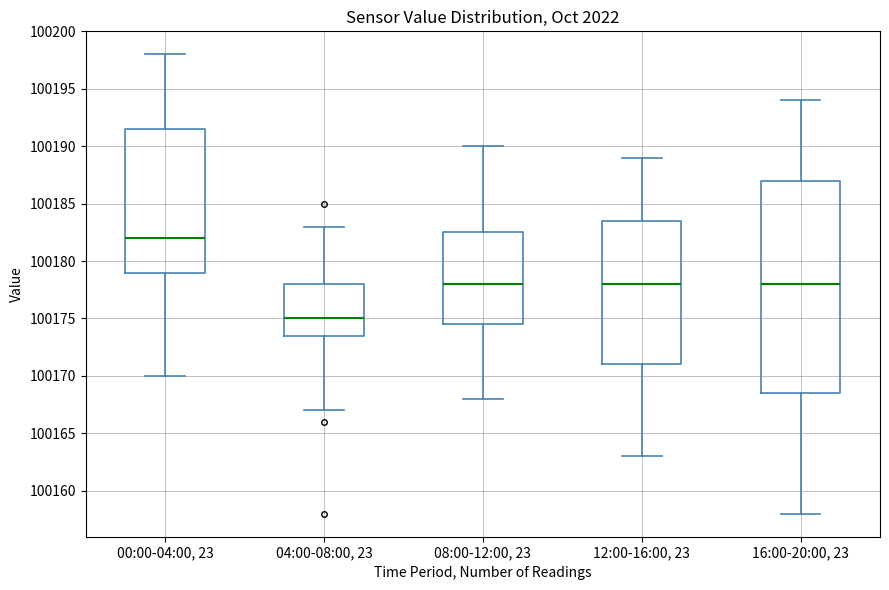

Which box has the lowest median line?

04:00-08:00, 23